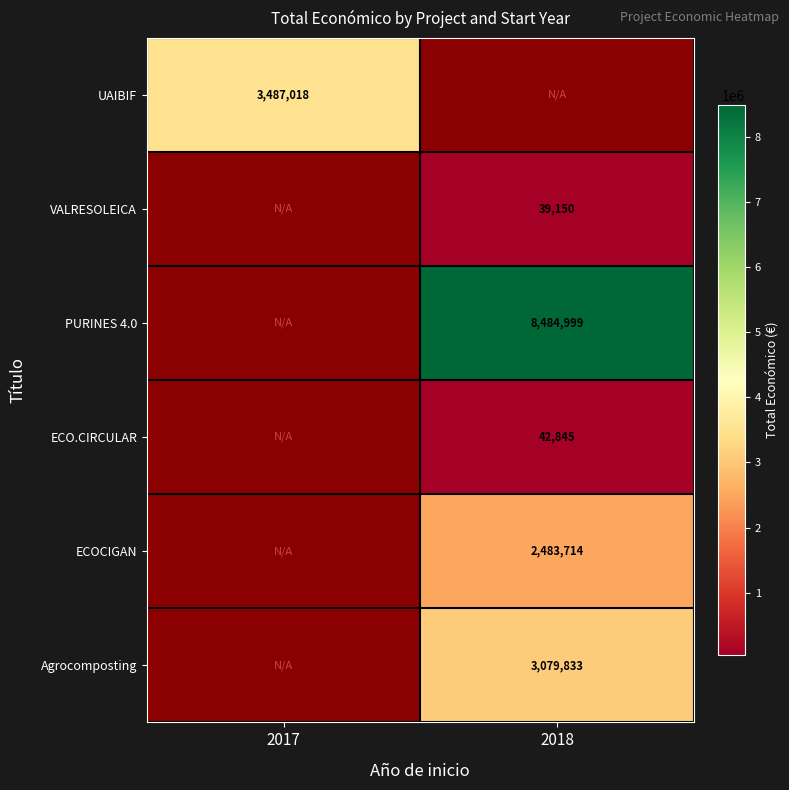

Is it true that VALRESOLEICA equals 62897 at 2018?

False